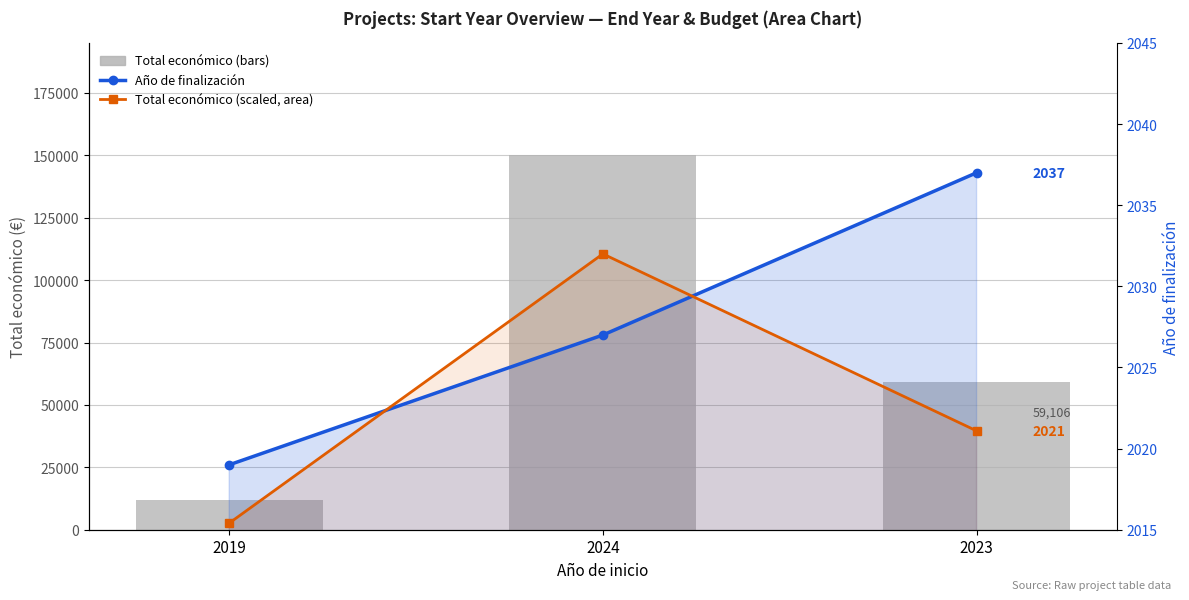

What is the smallest value displayed?

2015.4